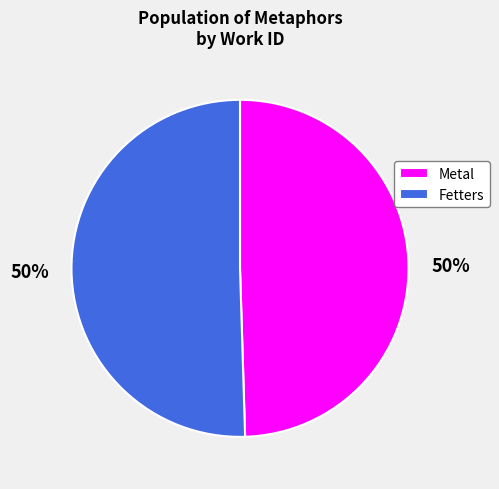

How many slices are in this pie chart?

2